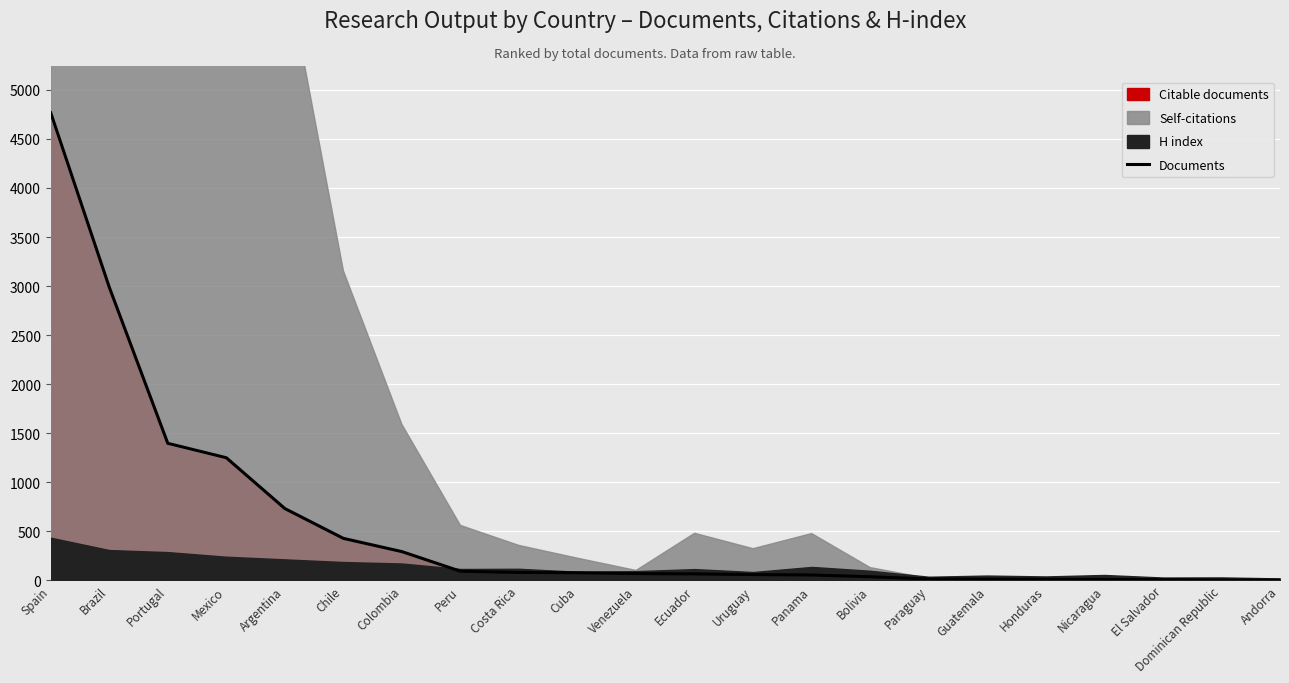

What value does the data have at Portugal?

1397